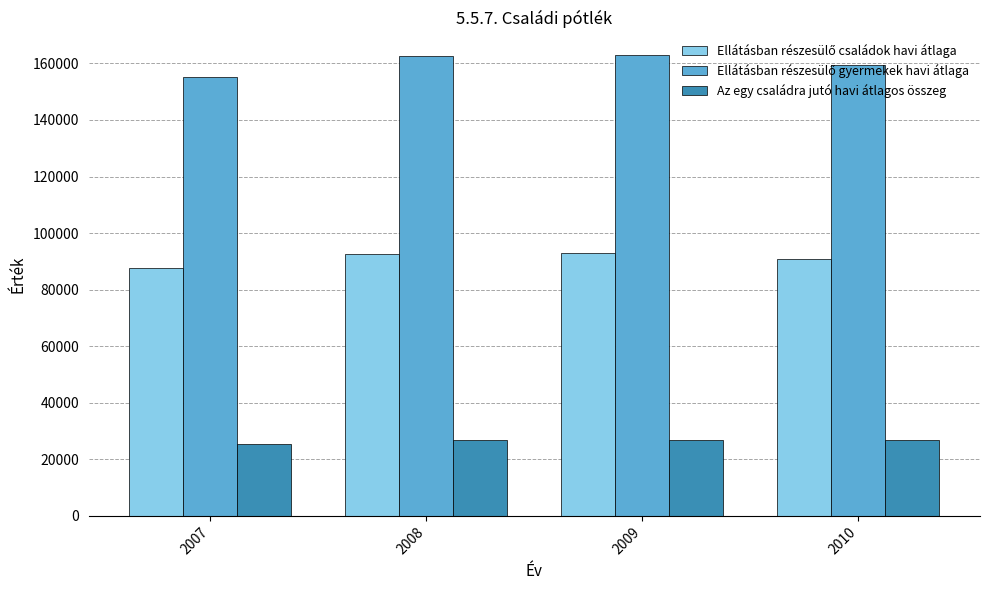

What is the sum of all Az egy családra jutó havi átlagos összeg values?

106326